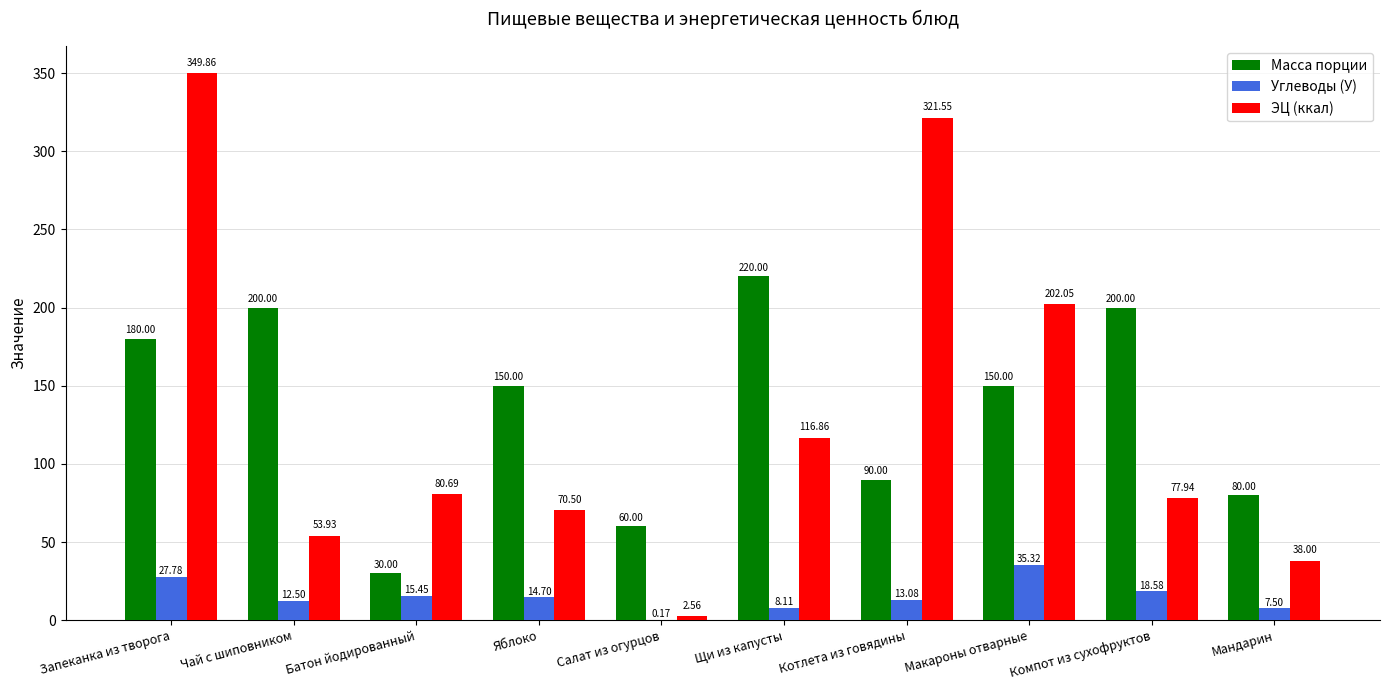

What are all the series names shown in the legend?

Масса порции, Углеводы (У), ЭЦ (ккал)